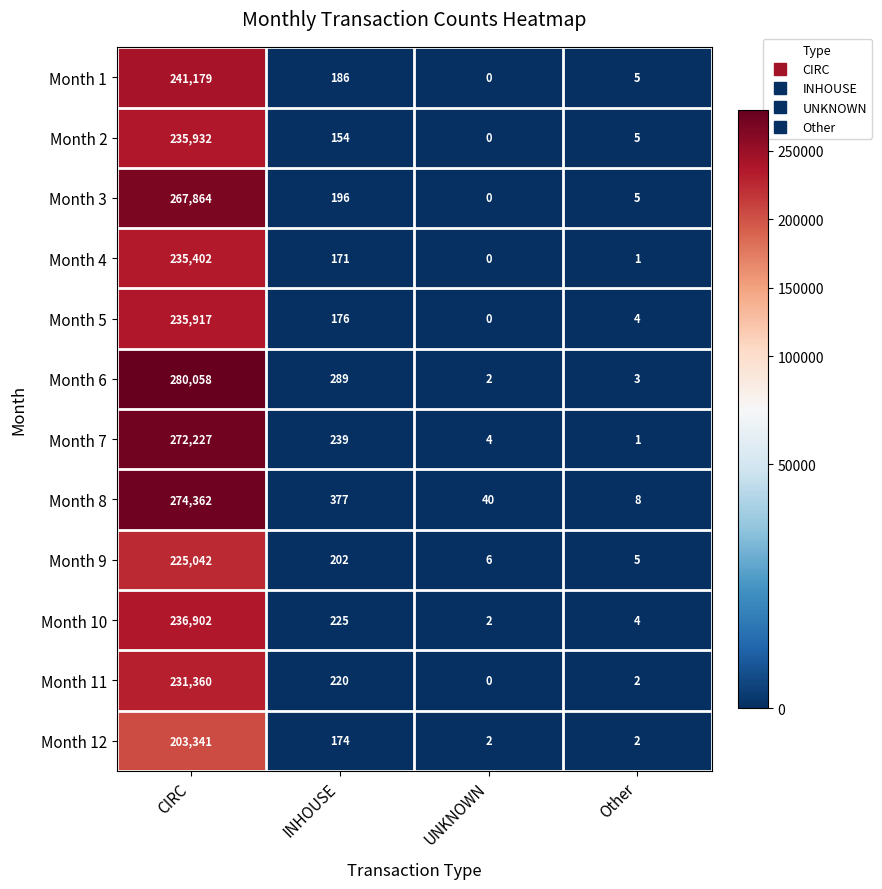

The Month 10 series shows 142299 at CIRC. True or false?

False